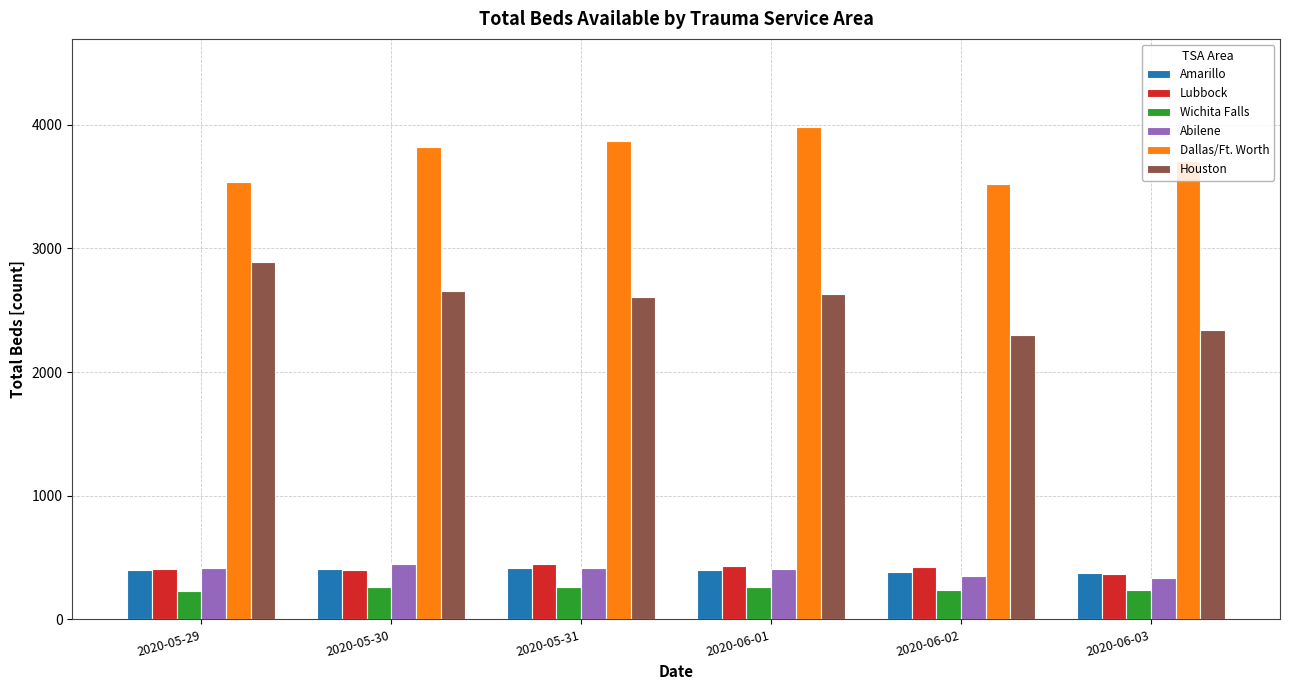

How many bars are there in each group?

6